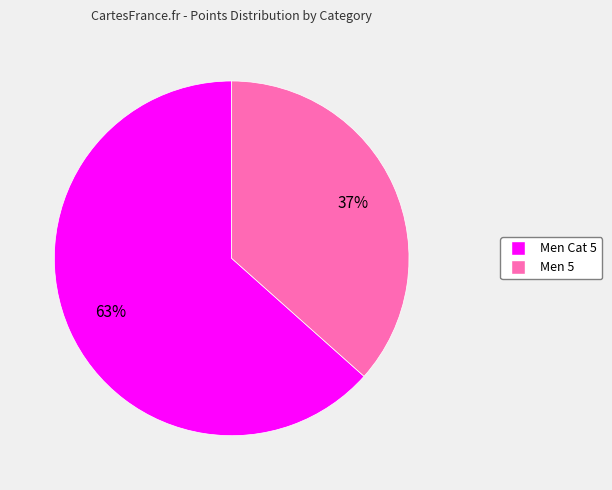

To the nearest percent, what portion does Men Cat 5 represent?

63%